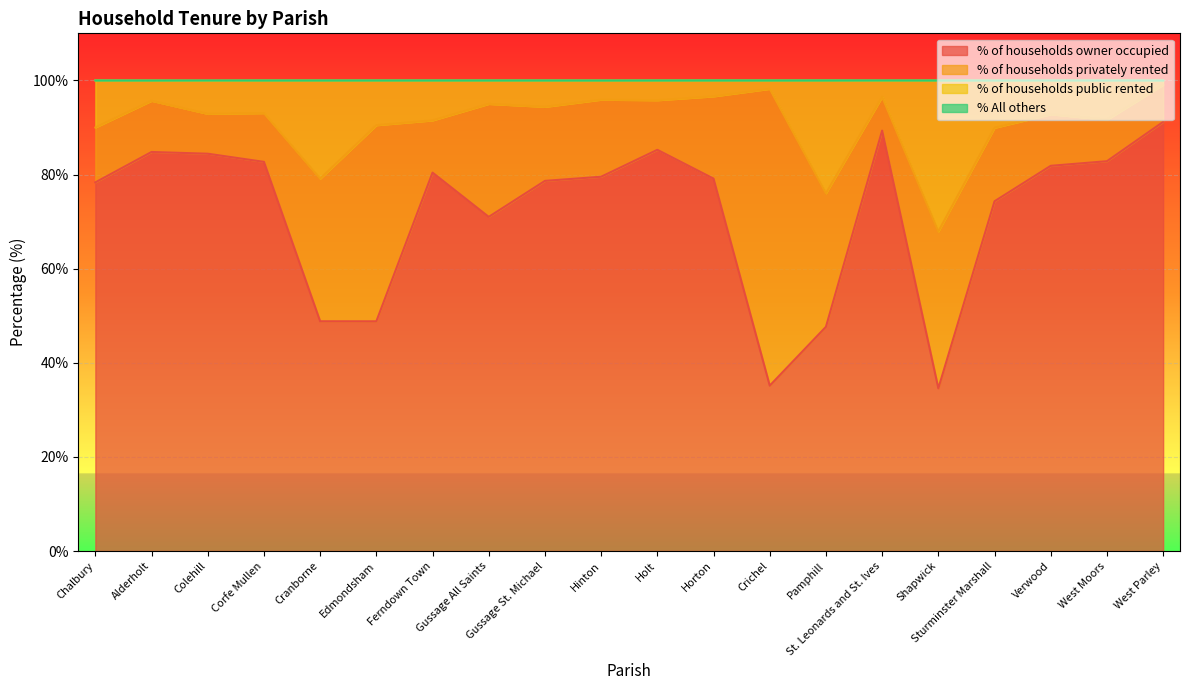

What is the maximum value for % of households owner occupied?

91.2